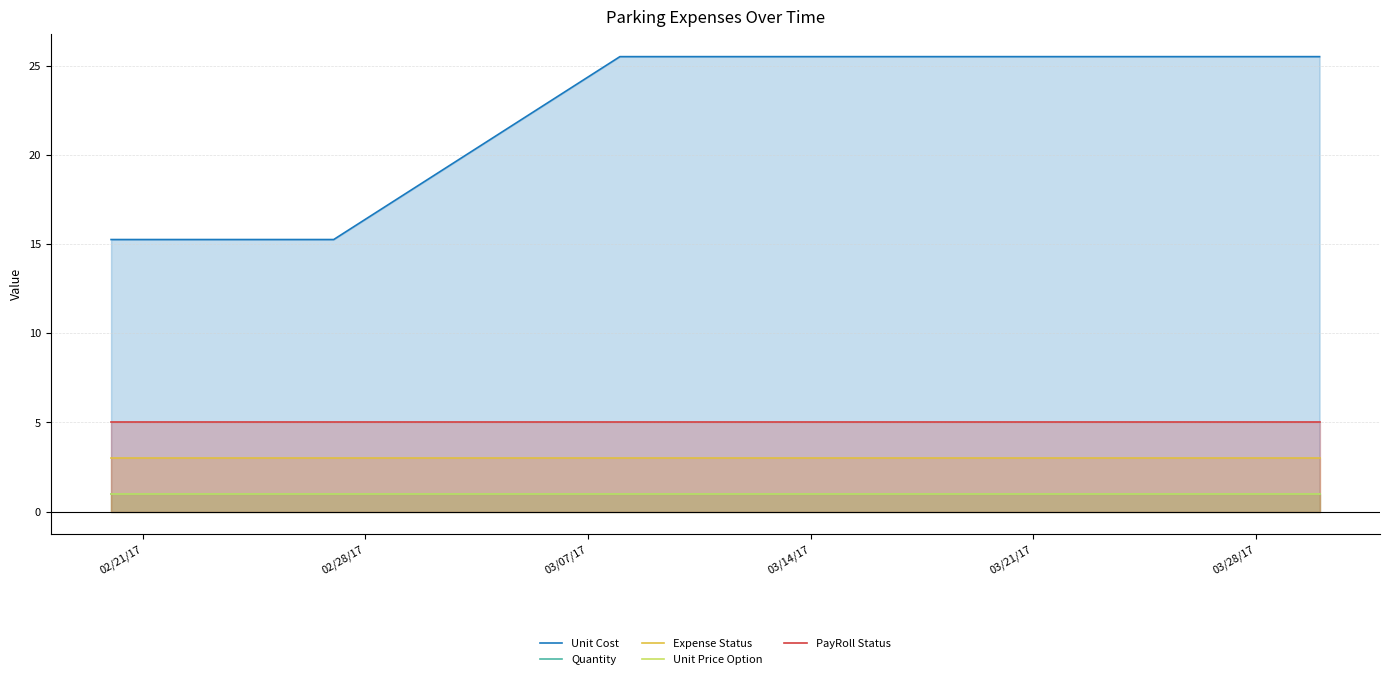

At how many categories does at least one series exceed 10?

17